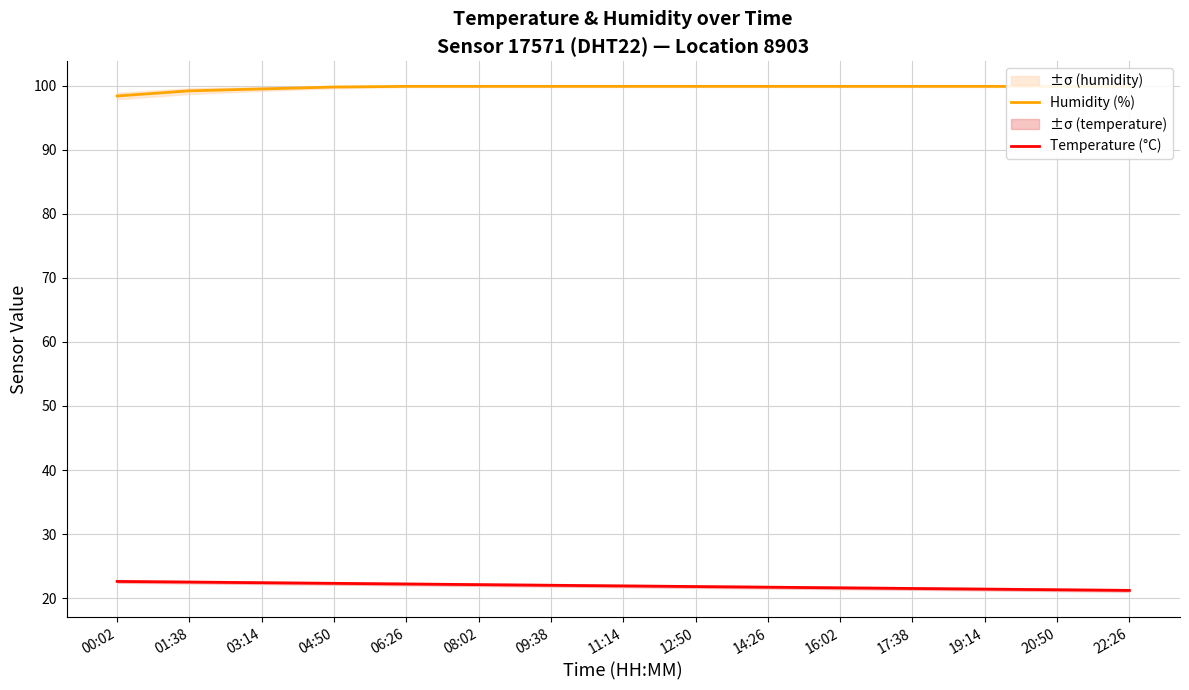

How many lines are shown in the chart?

2